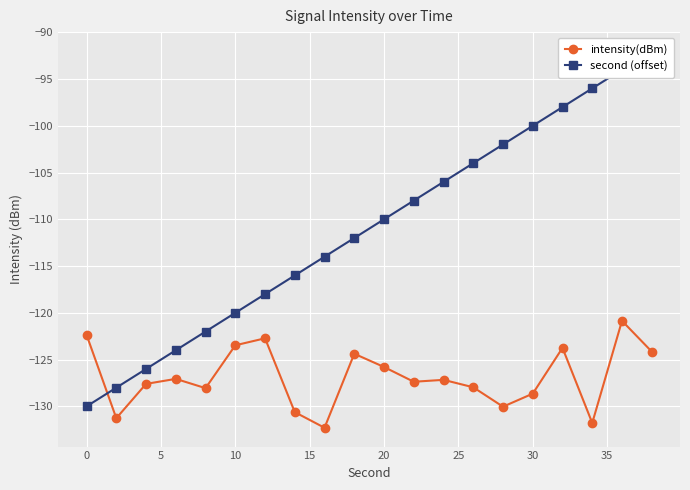

What is the lowest value of the intensity(dBm) series?

-132.3